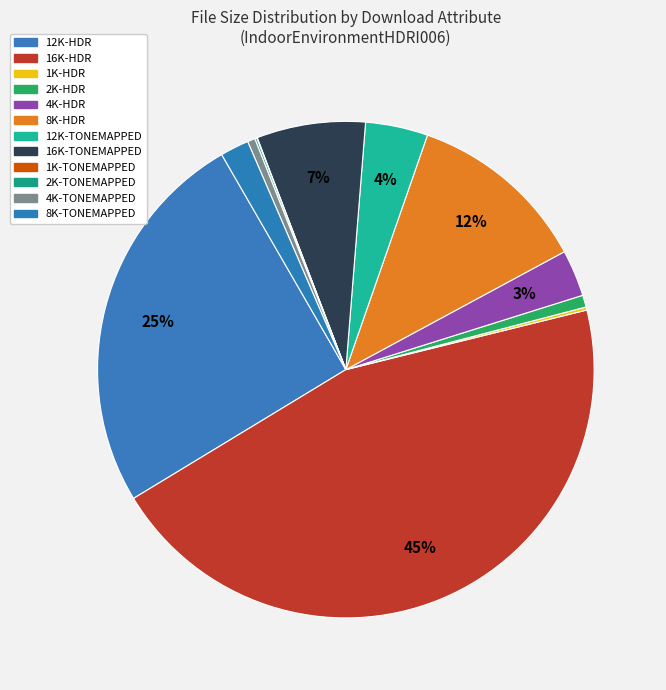

Count the number of slices in the pie.

12